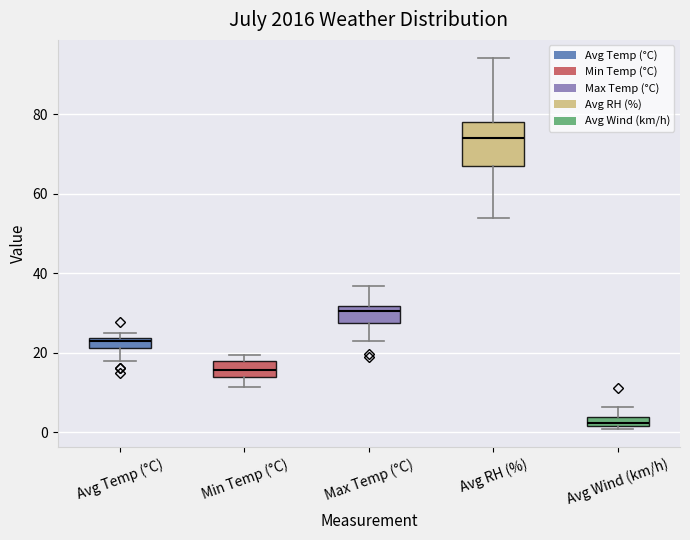

Where is the lower edge of the box for Max Temp (°C) on the y-axis? The values are not printed on the chart, so give them approximately, as read against the axis.

28